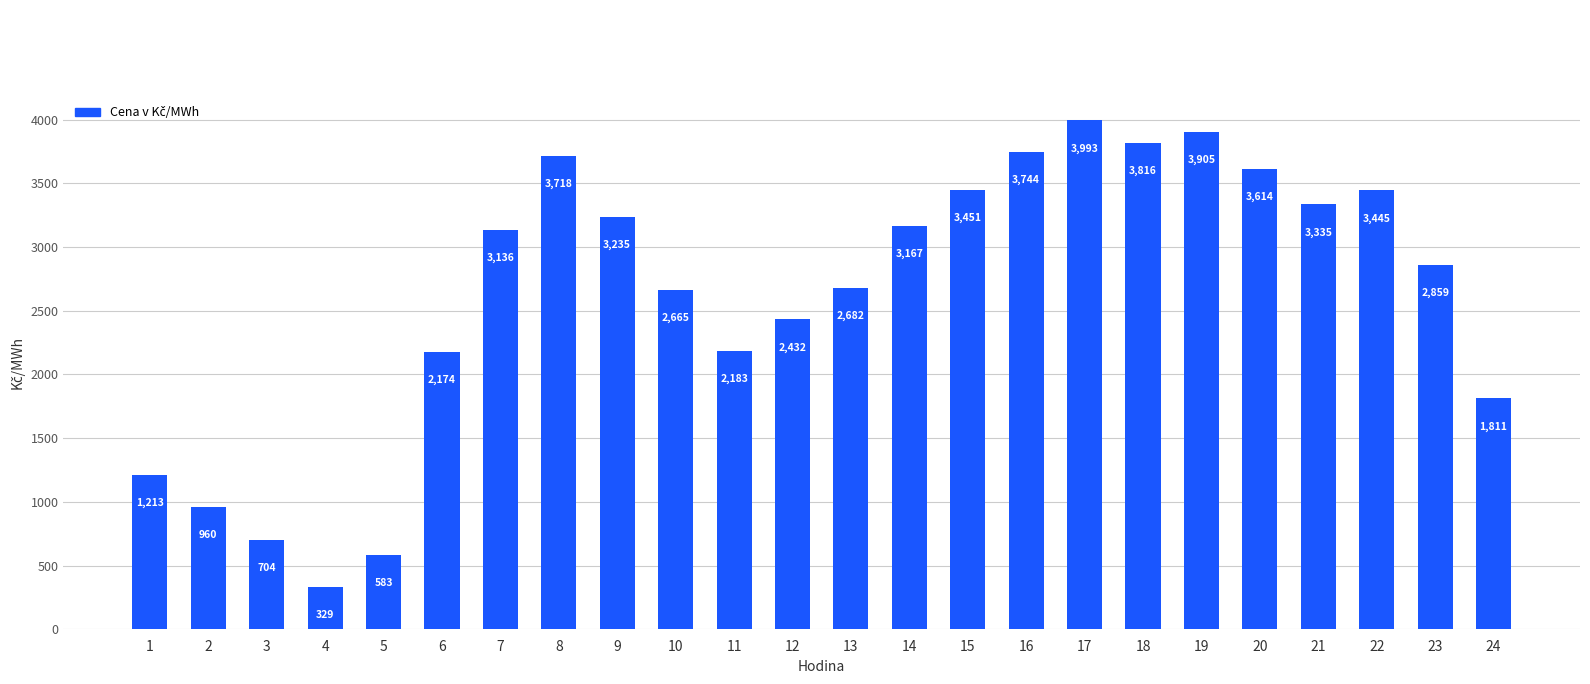

Rank the categories by value from lowest to highest.

4, 5, 3, 2, 1, 24, 6, 11, 12, 10, 13, 23, 7, 14, 9, 21, 22, 15, 20, 8, 16, 18, 19, 17